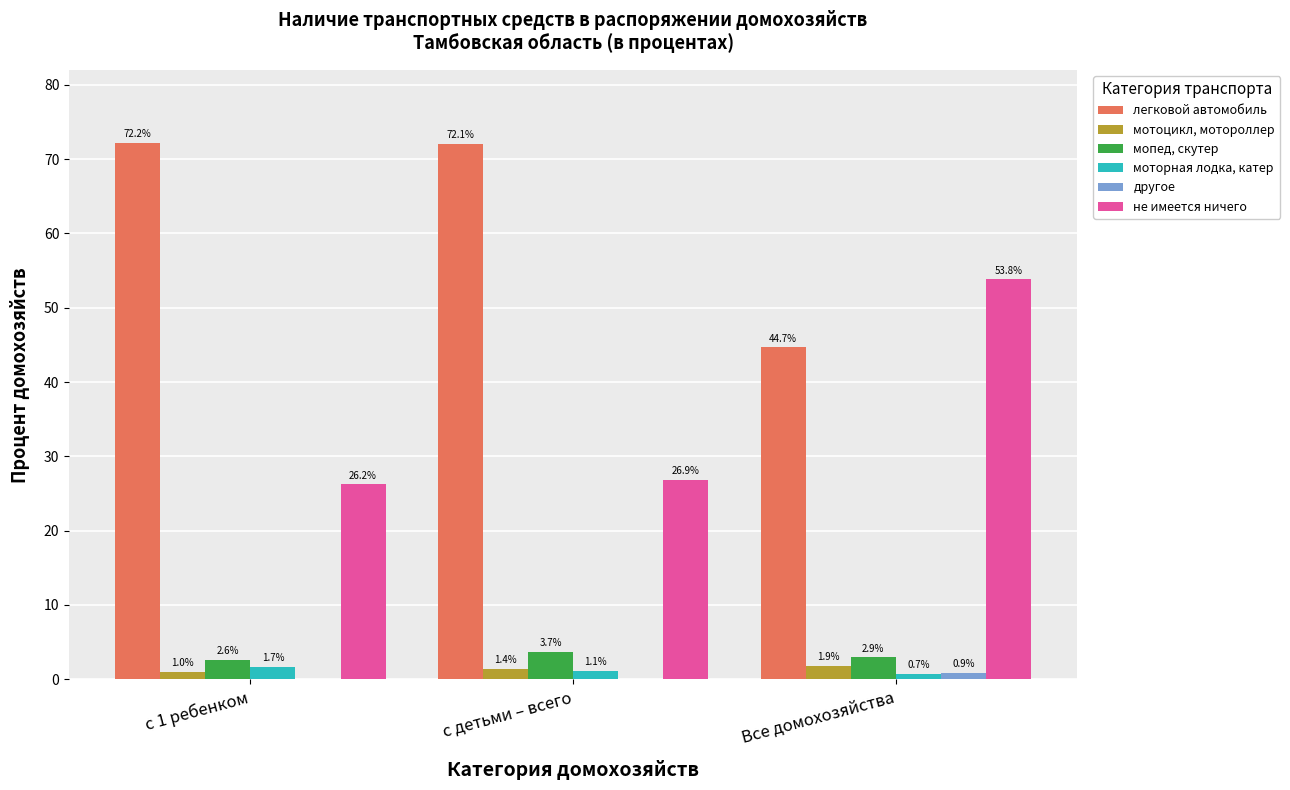

Reading right to left, transcribe all the data shown in this chart.

легковой автомобиль: Все домохозяйства=44.7	с детьми – всего=72.1	с 1 ребенком=72.2
мотоцикл, мотороллер: Все домохозяйства=1.9	с детьми – всего=1.4	с 1 ребенком=1.0
мопед, скутер: Все домохозяйства=2.9	с детьми – всего=3.7	с 1 ребенком=2.6
моторная лодка, катер: Все домохозяйства=0.7	с детьми – всего=1.1	с 1 ребенком=1.7
другое: Все домохозяйства=0.9	с детьми – всего=0.0	с 1 ребенком=0.0
не имеется ничего: Все домохозяйства=53.8	с детьми – всего=26.9	с 1 ребенком=26.2